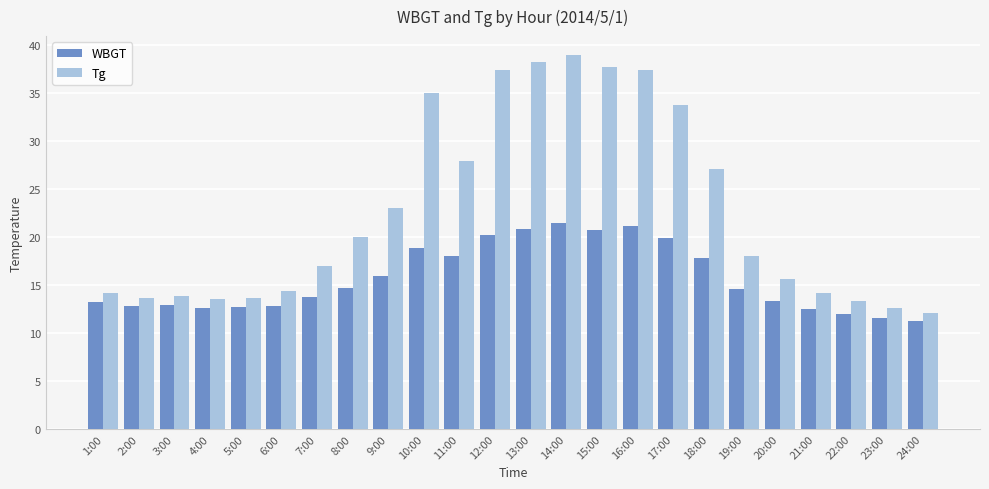

How many bars are there in total?

48